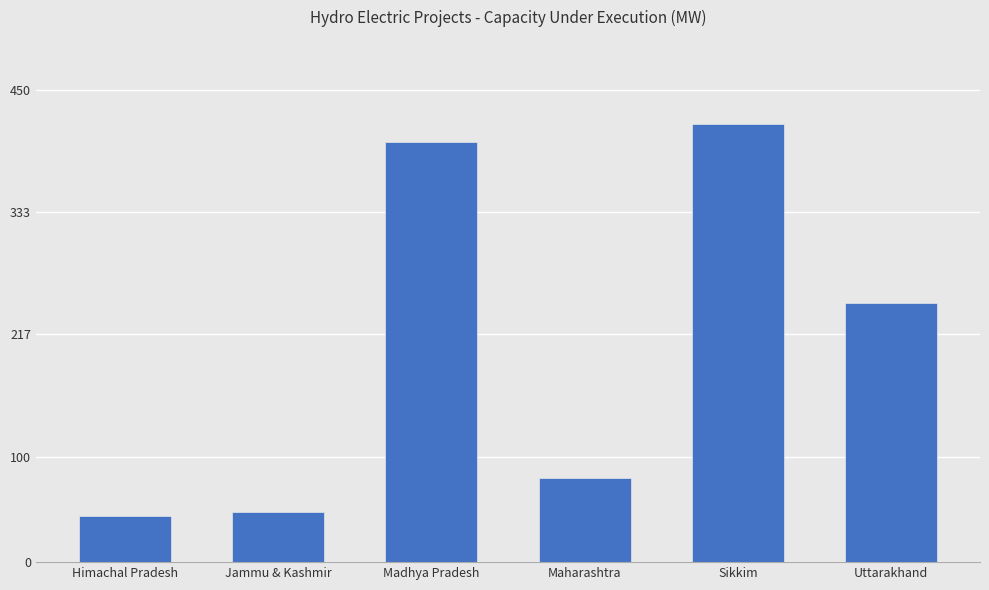

Rank the categories by value from lowest to highest.

Himachal Pradesh, Jammu & Kashmir, Maharashtra, Uttarakhand, Madhya Pradesh, Sikkim